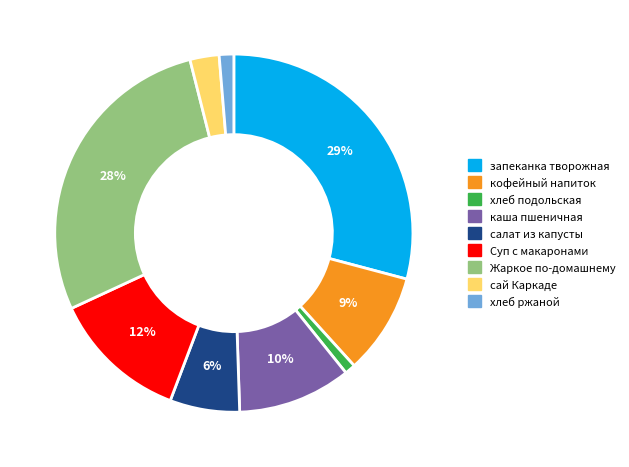

Approximately how many times larger is the value at кофейный напиток compared to Жаркое по-домашнему?

0.3